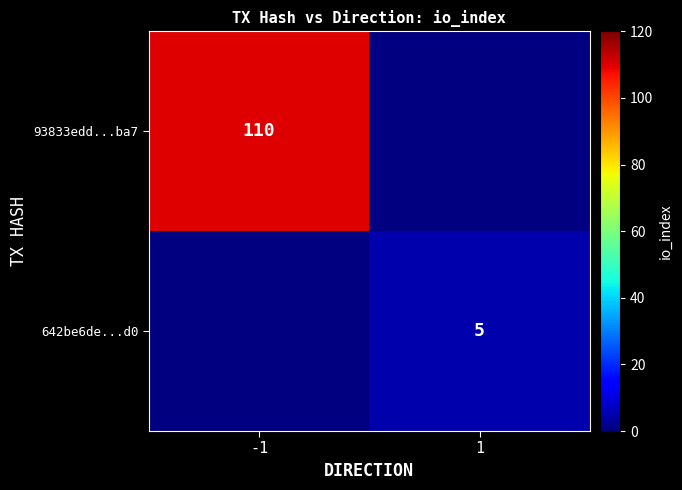

The value of 93833edd...ba7 at -1 is 110. True or false?

True